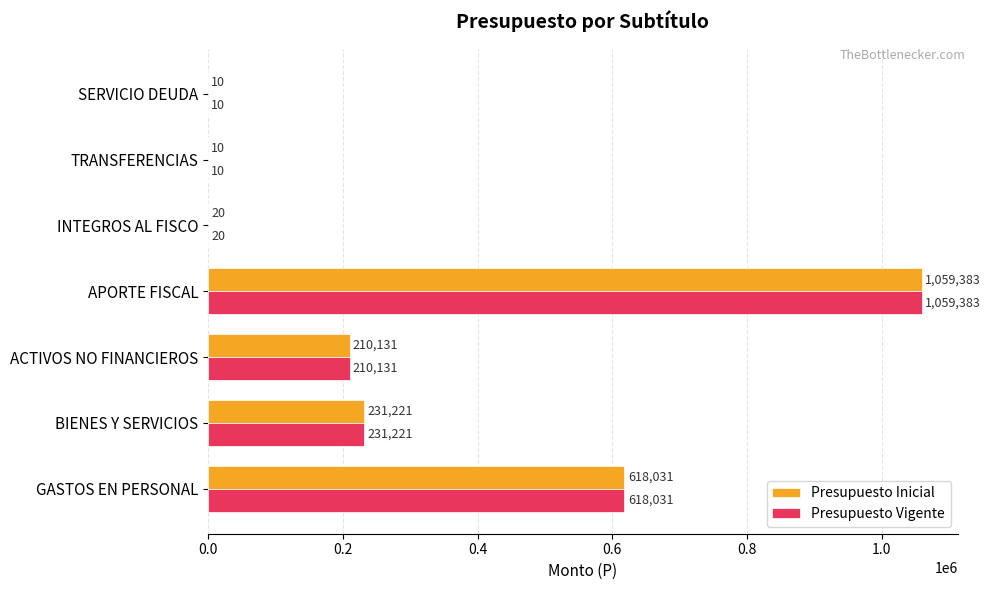

The Presupuesto Inicial series shows 231221 at BIENES Y SERVICIOS. True or false?

True